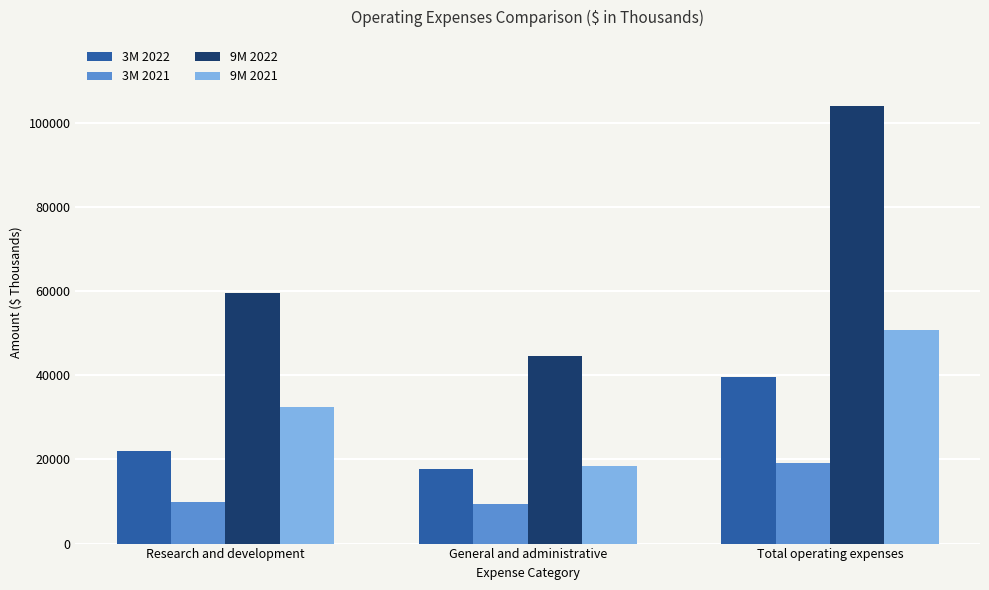

What is the difference between the 3M 2021 values at Total operating expenses and General and administrative?

9849